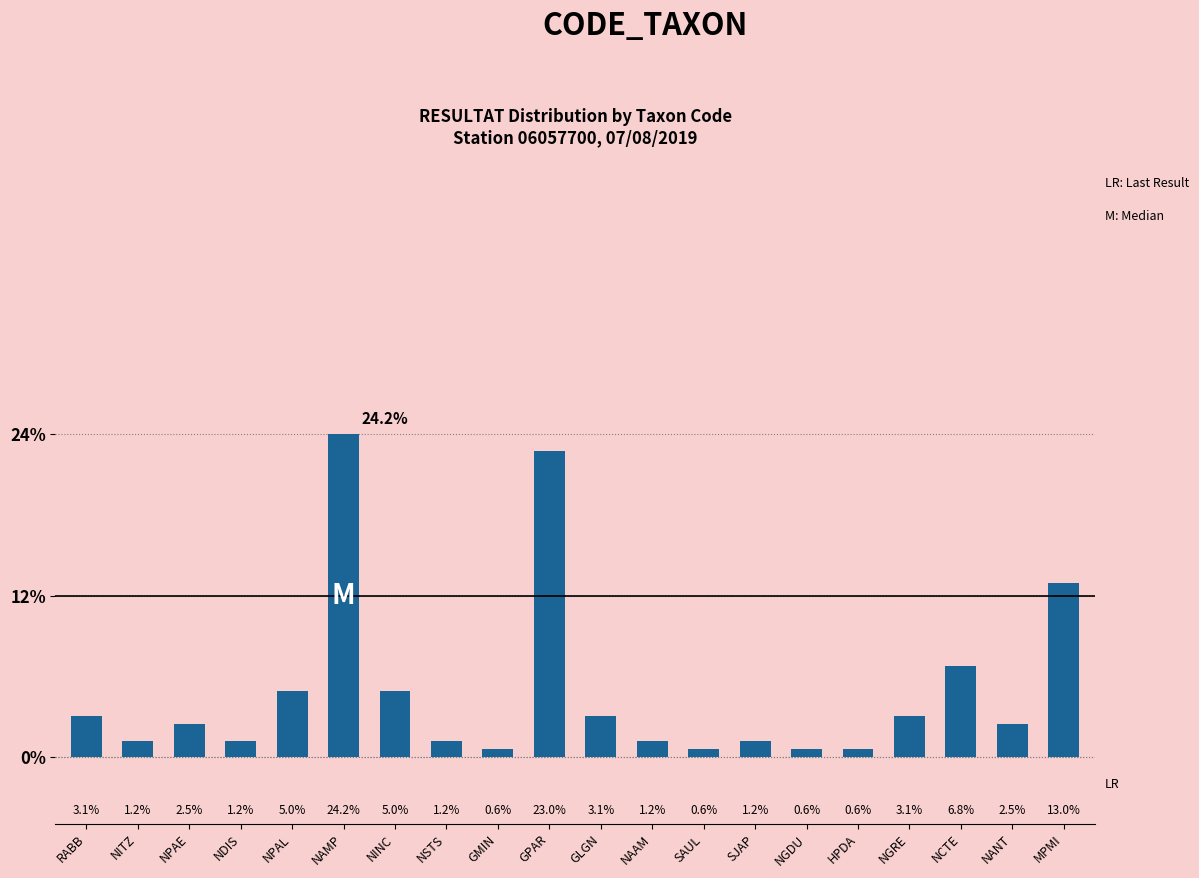

What is the smallest value displayed?

0.6